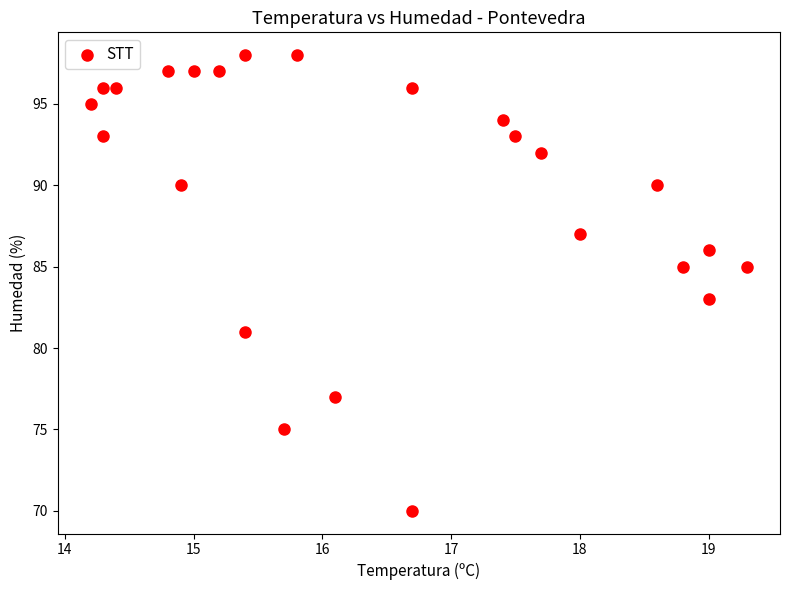

Count the number of points in this scatter plot.

24